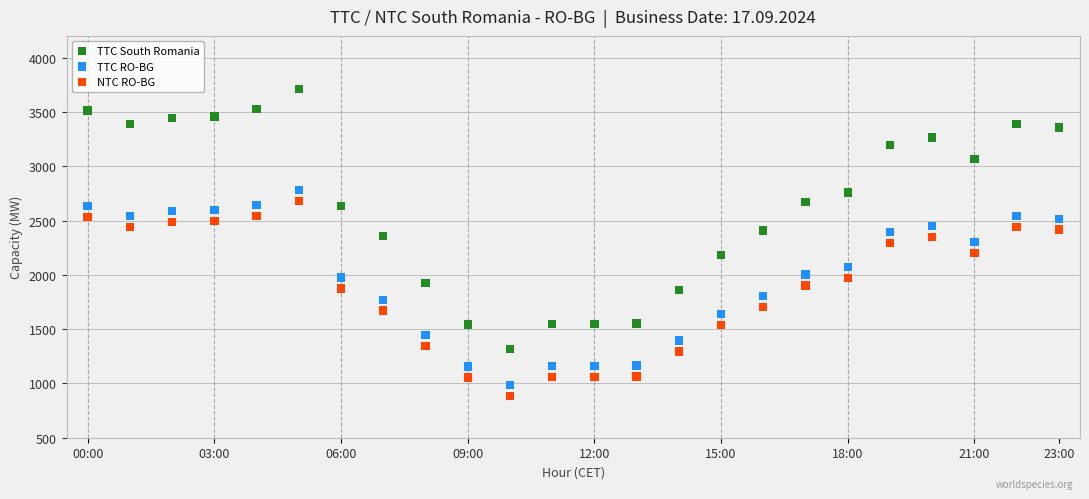

Which series reaches the maximum Y coordinate?

TTC South Romania